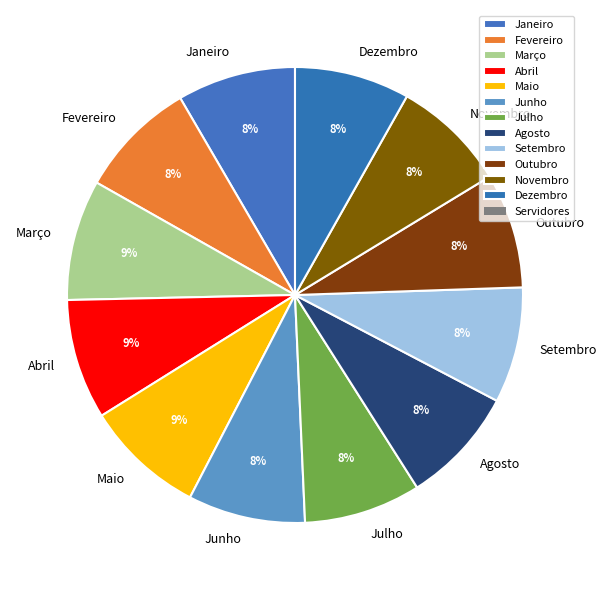

Is the sum of Junho and Dezembro greater than half?

No